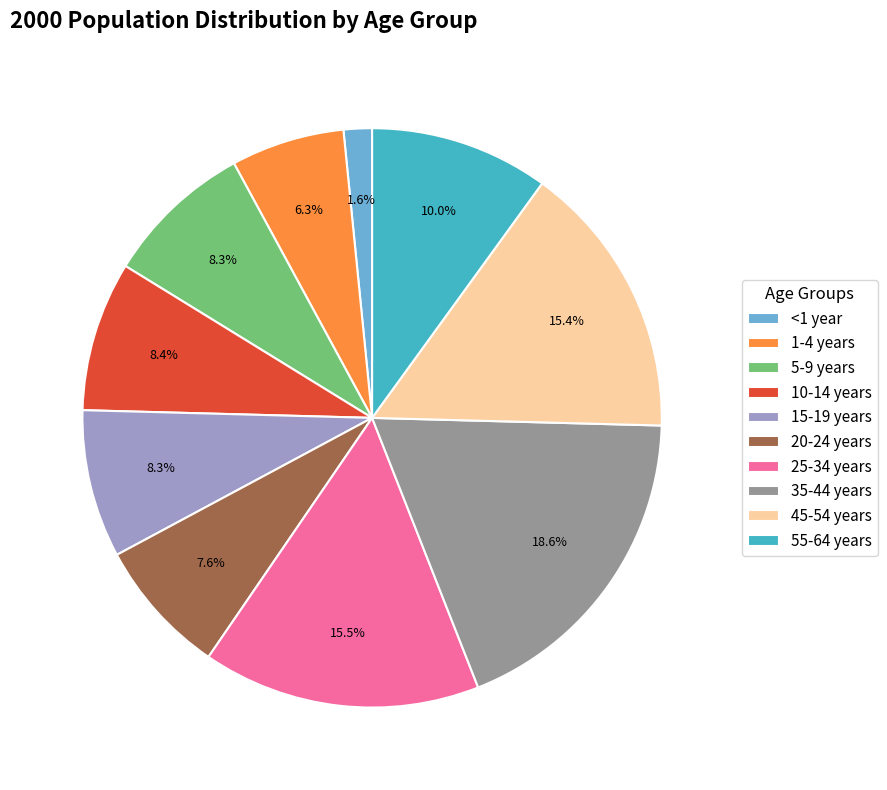

What is the ratio of the value at 55-64 years to the value at 45-54 years?

0.6